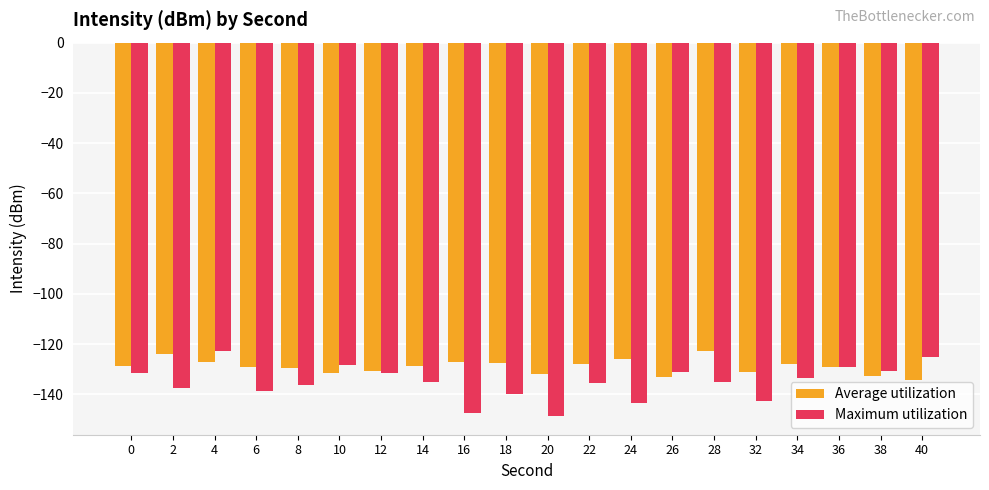

At which category is the sum across all series the highest?

4